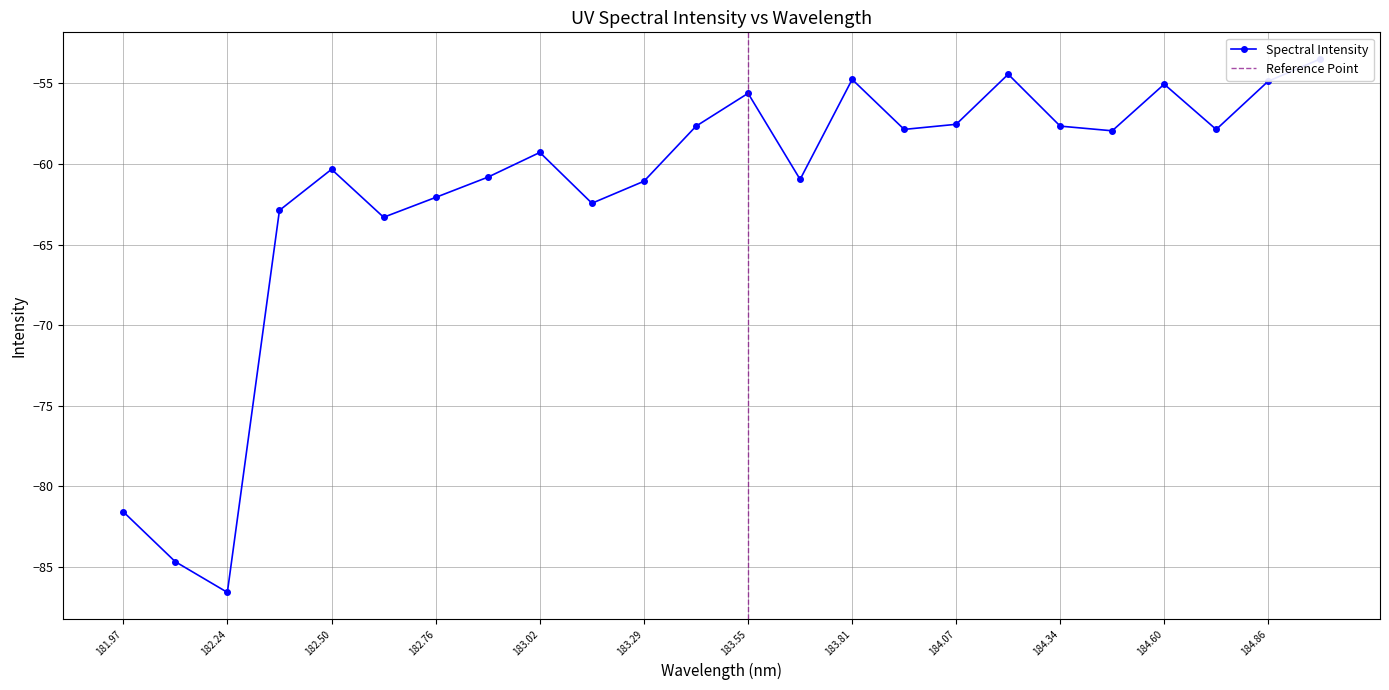

What is the label of the 10th point from the left?

183.15513622